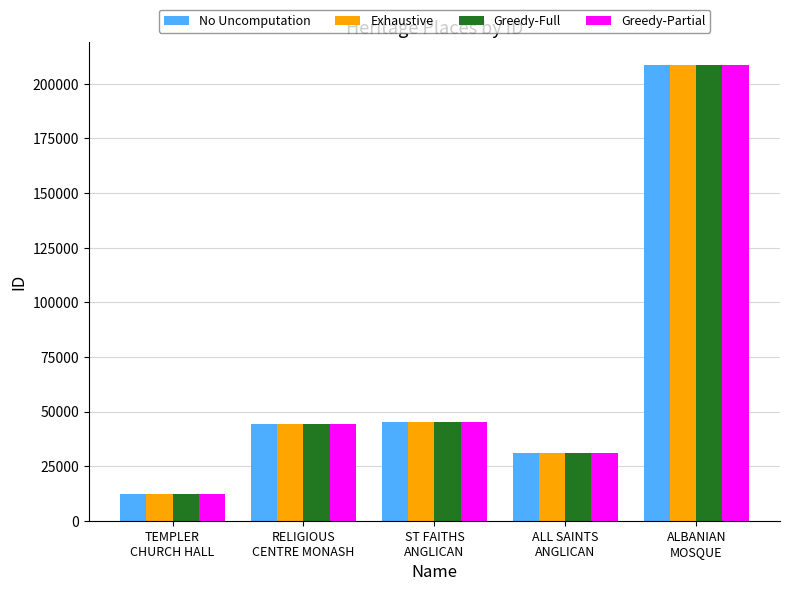

Which category has the lowest value across all series?

TEMPLER
CHURCH HALL